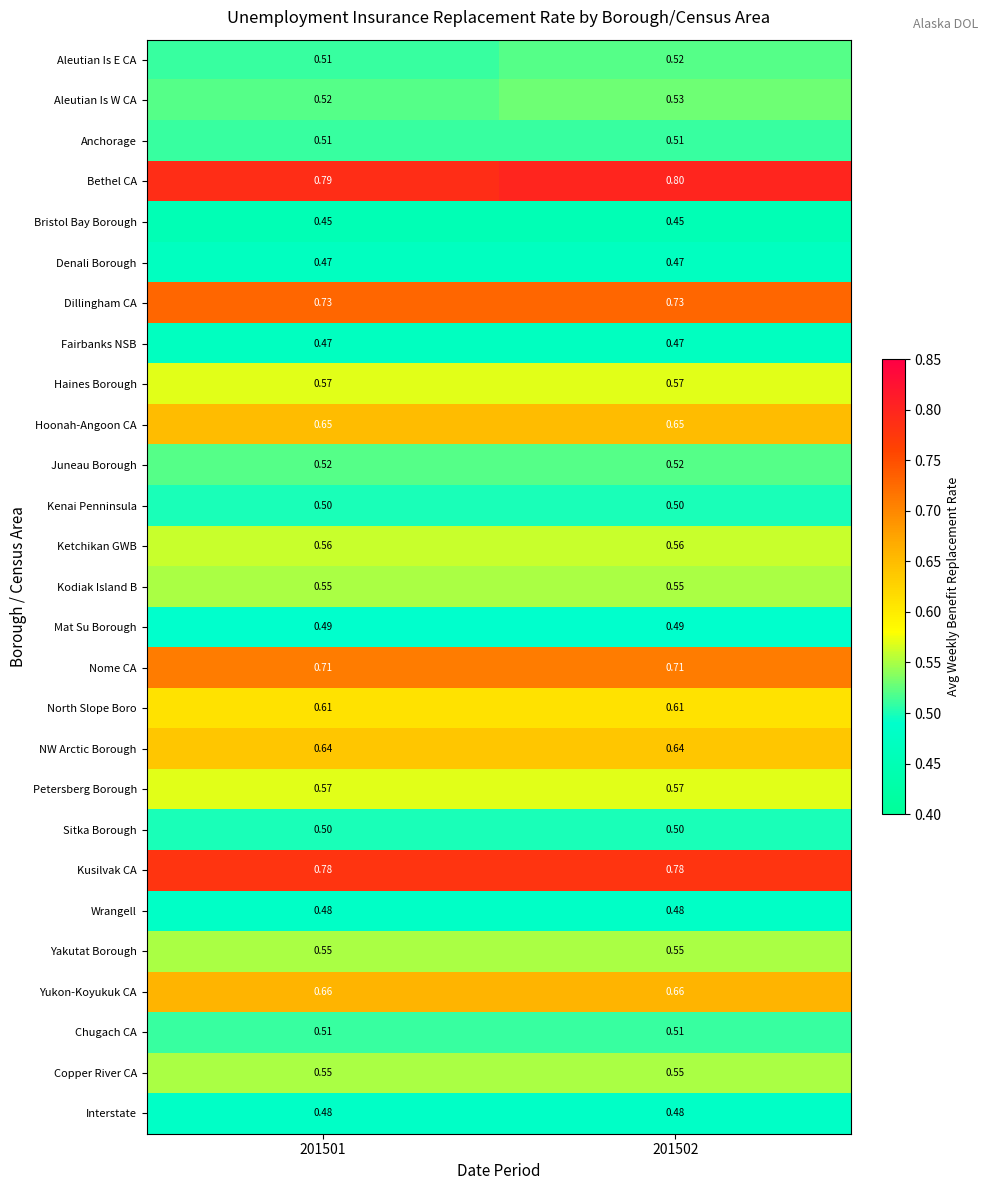

Which series has the largest total across all categories?

Bethel CA